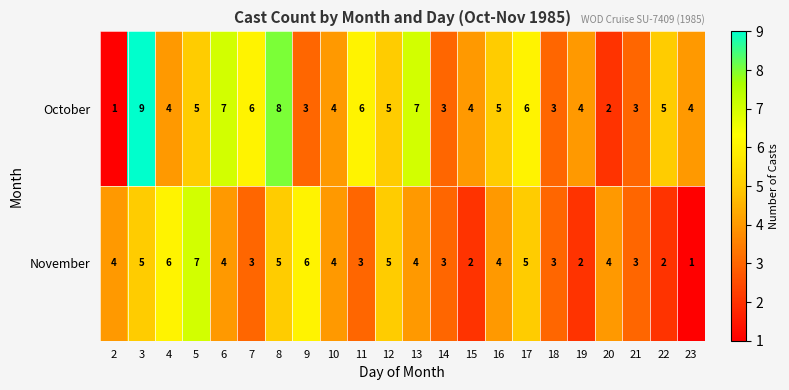

The value of November at 12 is 5. True or false?

True